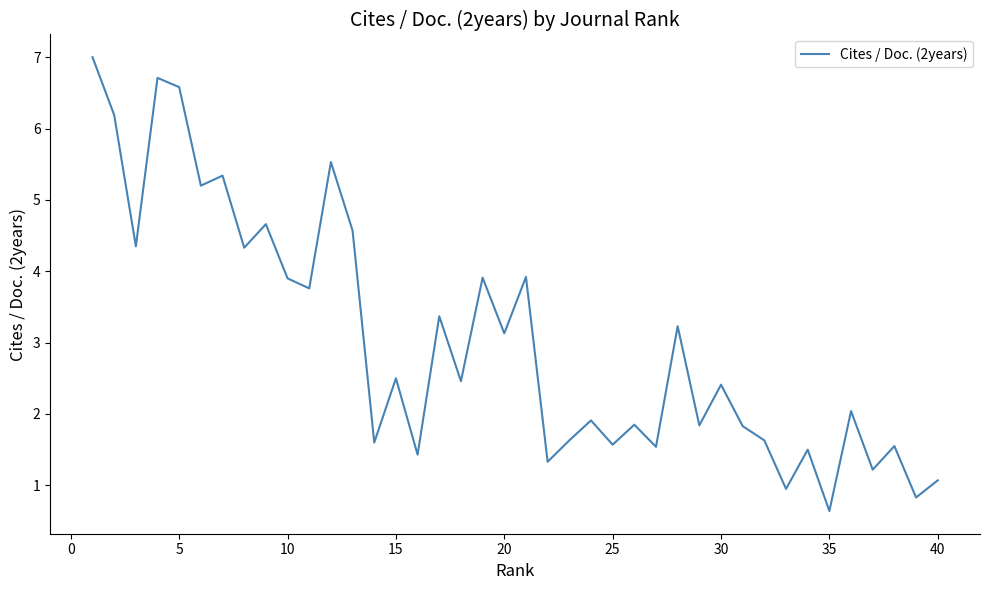

What is the maximum value shown in the chart?

7.0